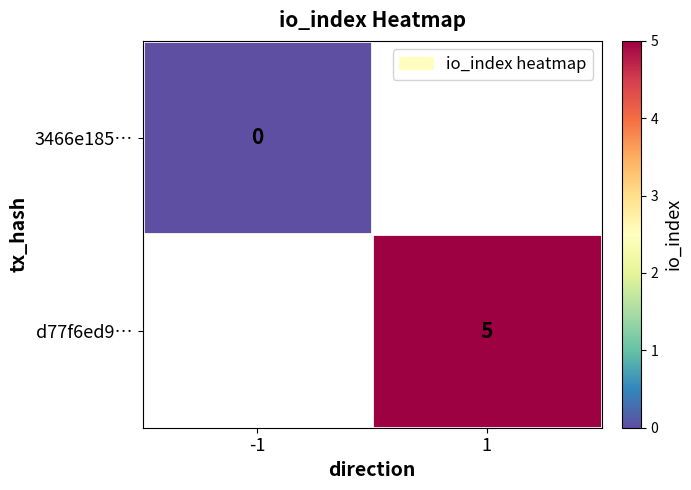

At which category does the chart reach its minimum across all series?

-1